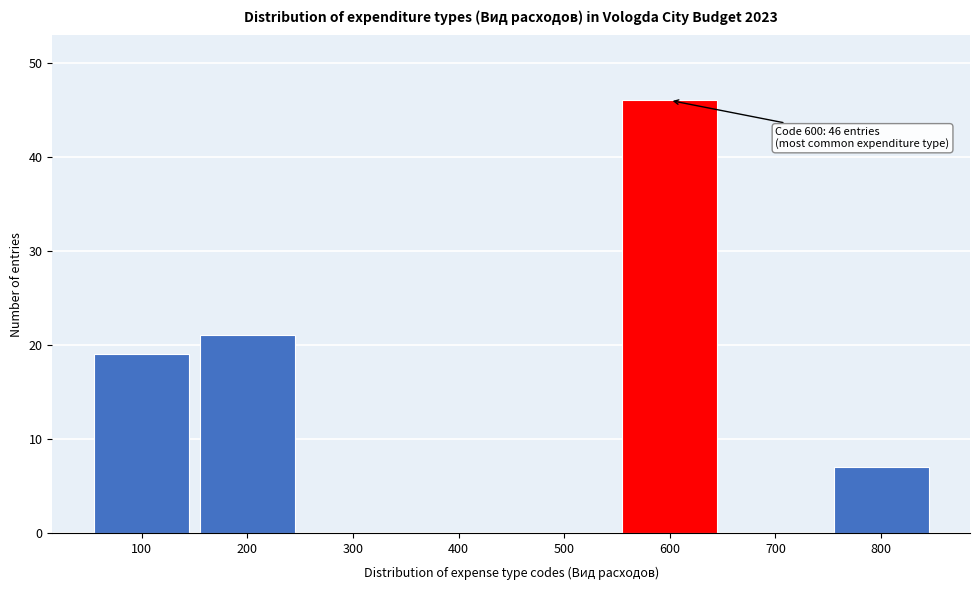

Over which range of the x-axis is the bar tallest?

550 to 650